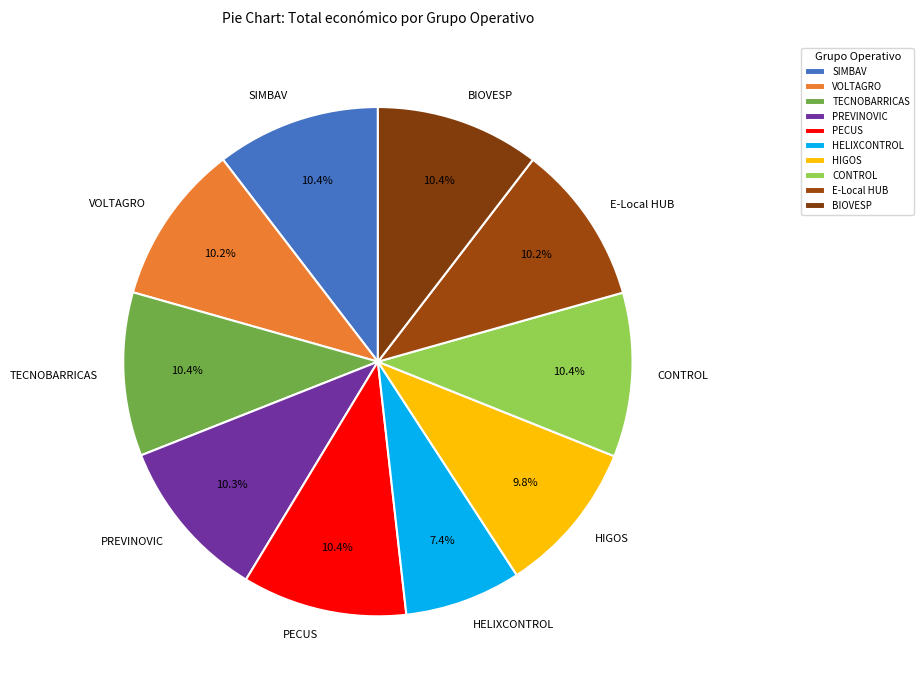

What is the ratio of the value at BIOVESP to the value at TECNOBARRICAS?

1.0